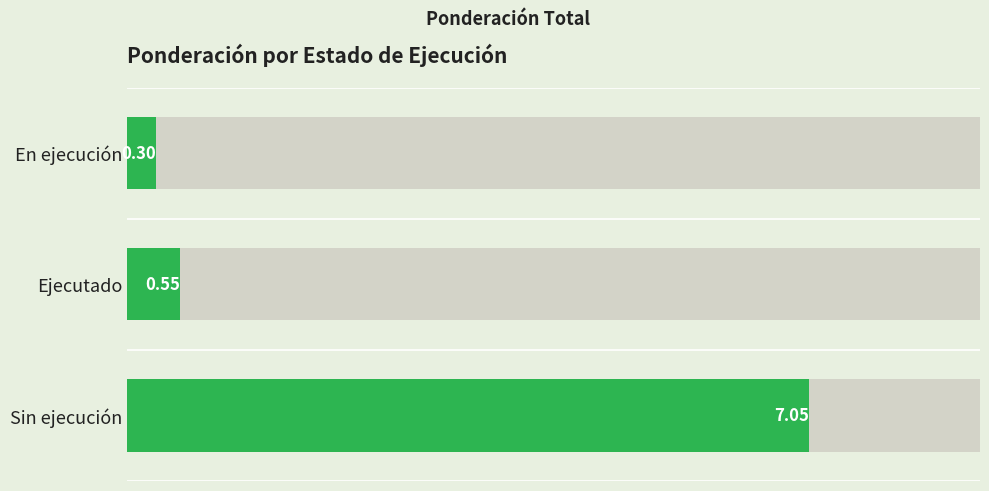

Is it true that the value at Ejecutado is 0.6?

True